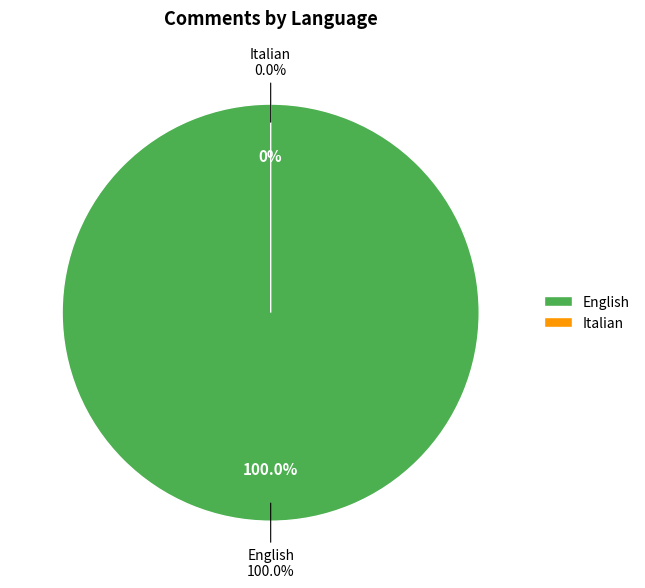

Count the number of slices in the pie.

2